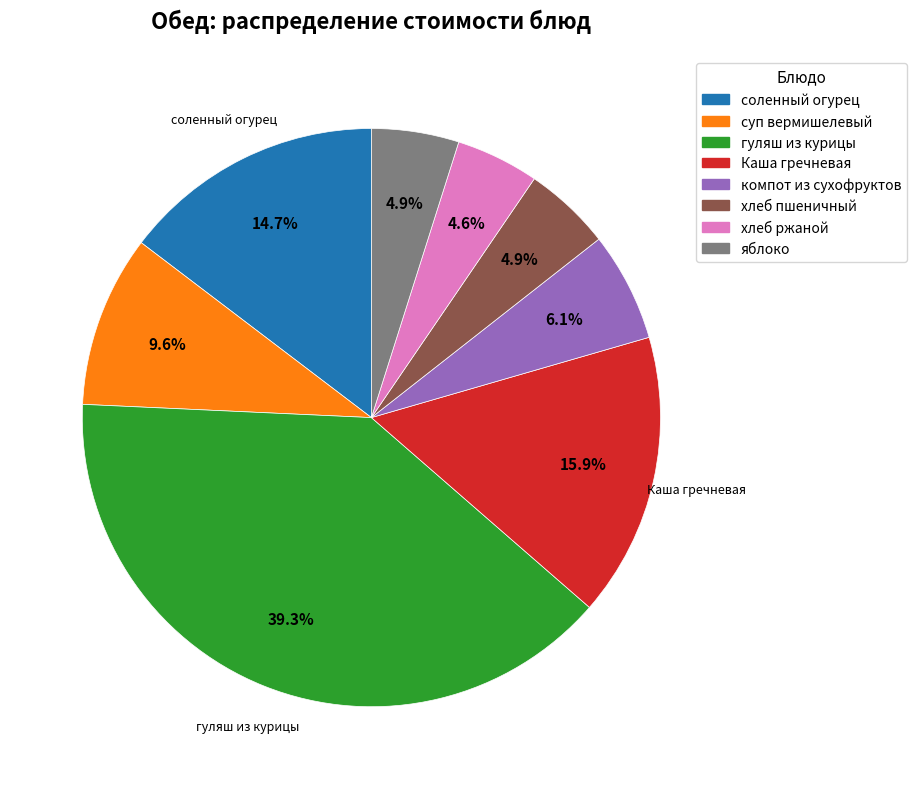

To the nearest percent, what is the difference between the largest and smallest slice percentages?

35%